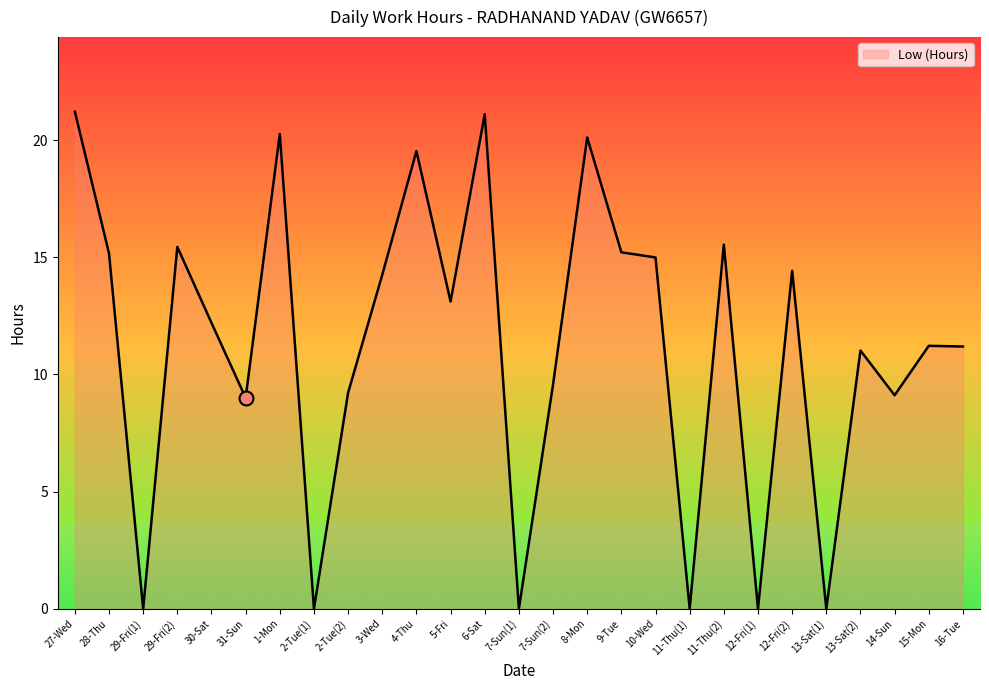

What is the change in value from 27-Wed to 9-Tue?

-6.0